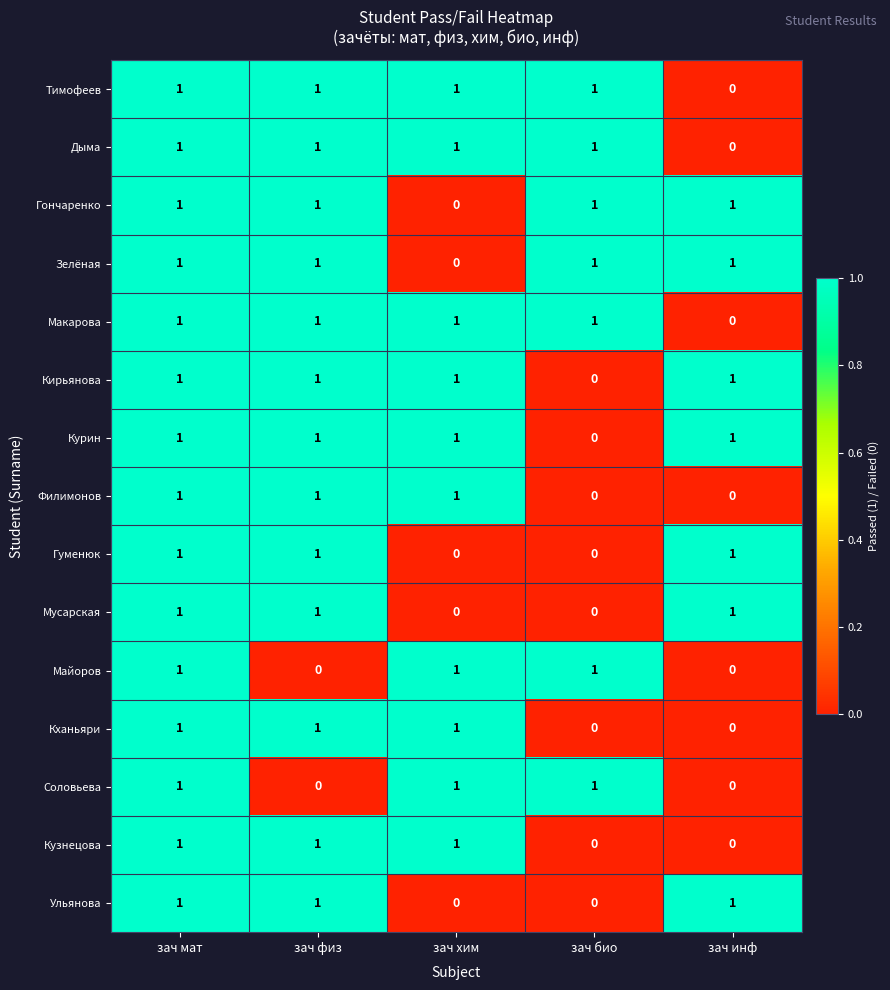

Count the Майоров values in the range 0 to 1.

5